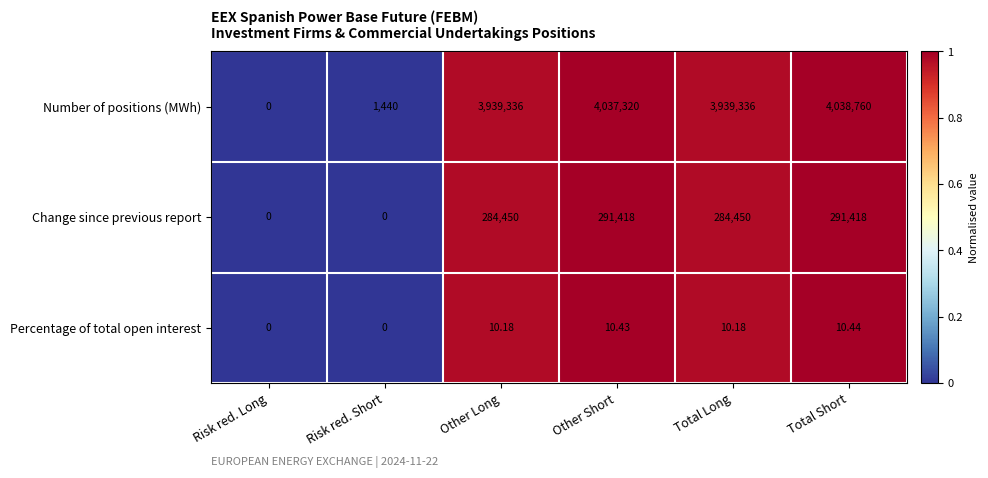

Which series has the largest total across all categories?

Number of positions (MWh)